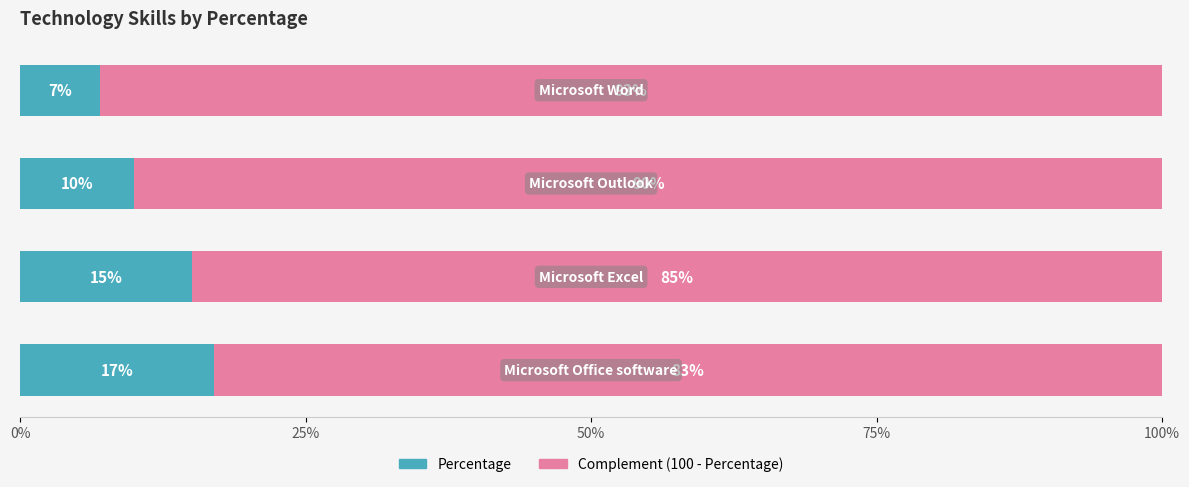

What is the difference between the maximum and minimum values in the Percentage series?

10